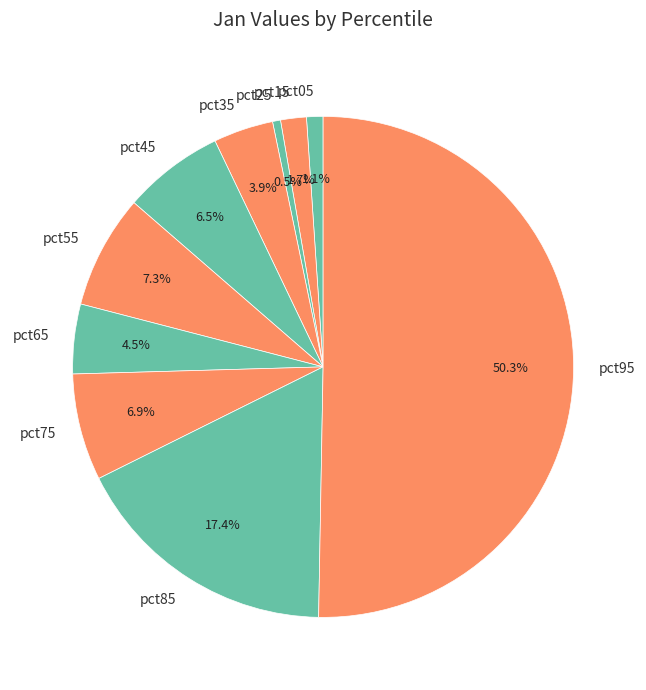

To the nearest percent, what percentage of the pie is pct35?

4%